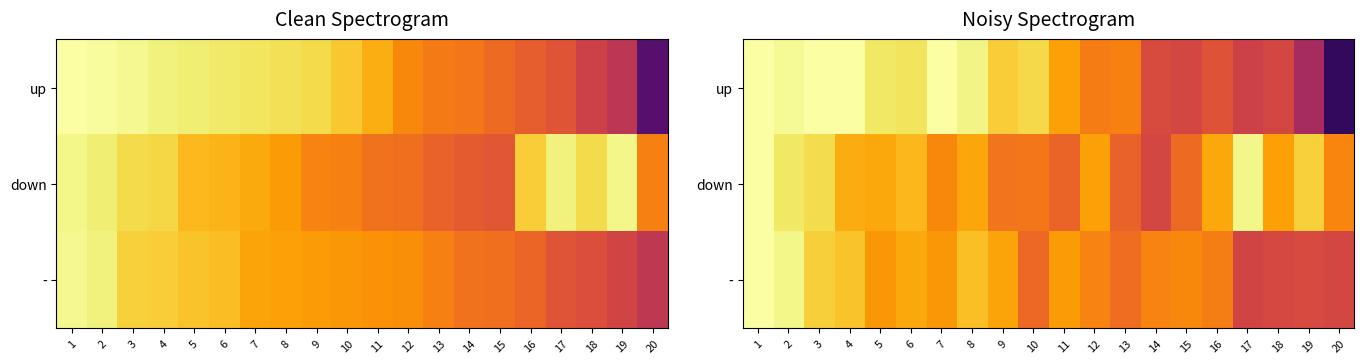

Which category has the highest value across all series?

1